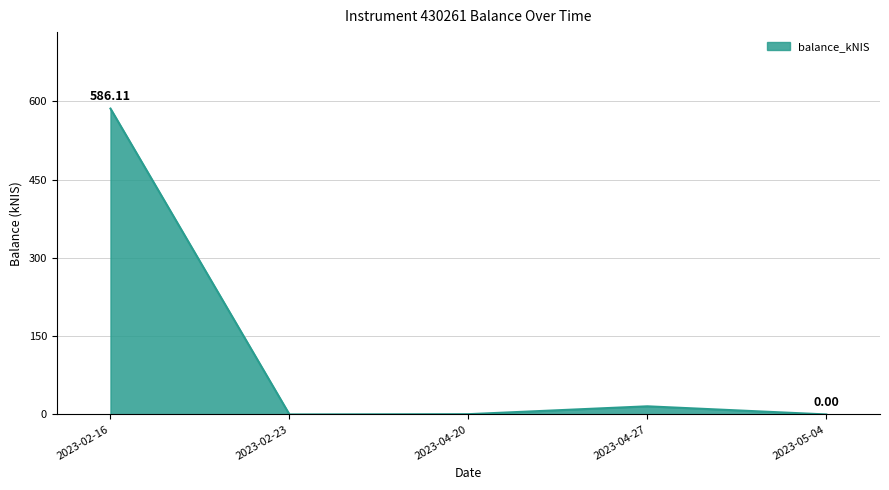

What is the sum of the values at 2023-05-04 and 2023-04-27?

15.6